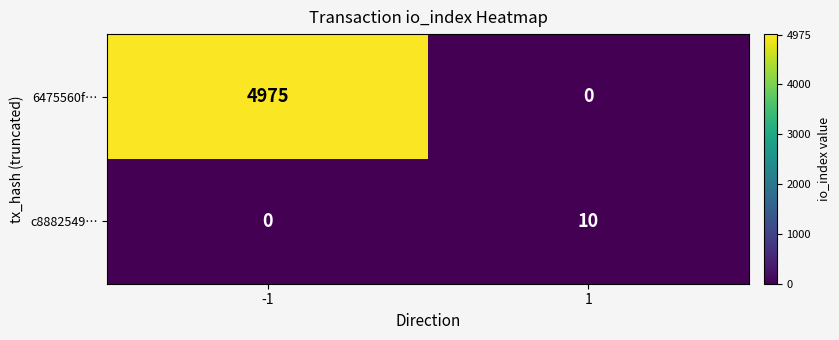

Is it true that 6475560f… equals 4975 at -1?

True